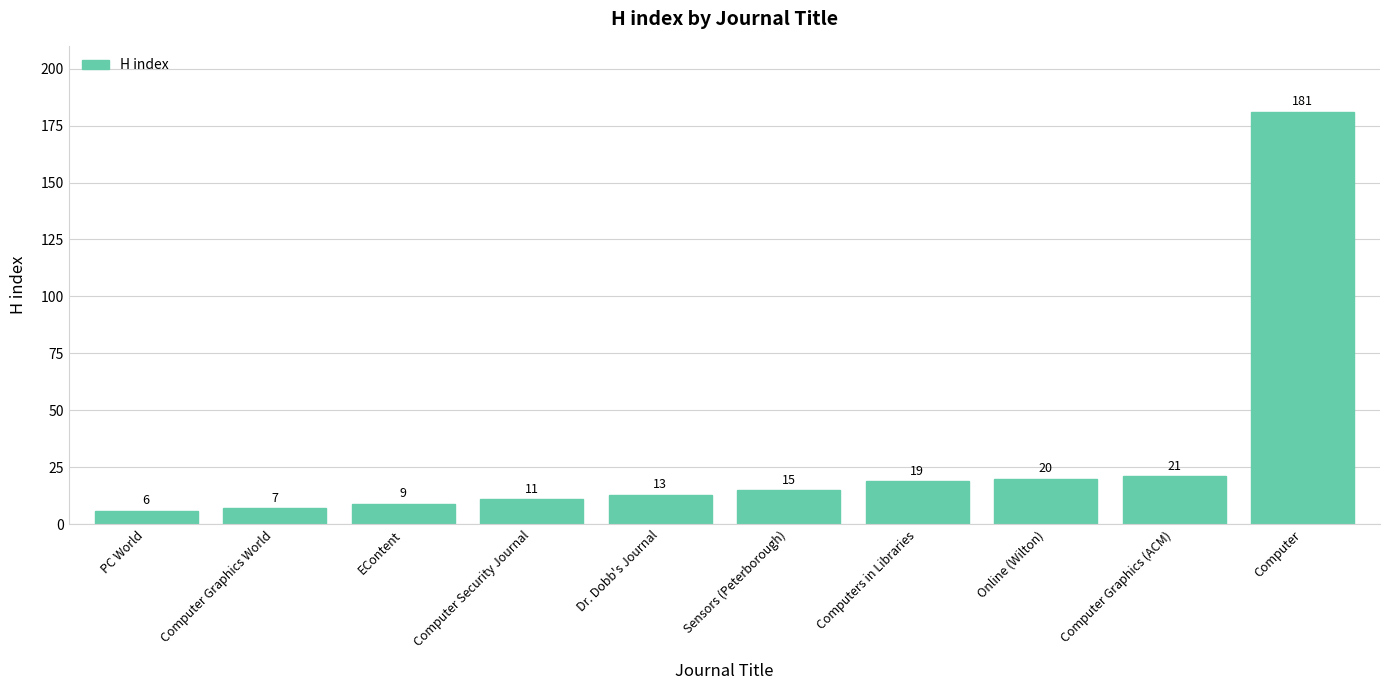

List the labels in order of value, smallest first.

PC World, Computer Graphics World, EContent, Computer Security Journal, Dr. Dobb's Journal, Sensors (Peterborough), Computers in Libraries, Online (Wilton), Computer Graphics (ACM), Computer